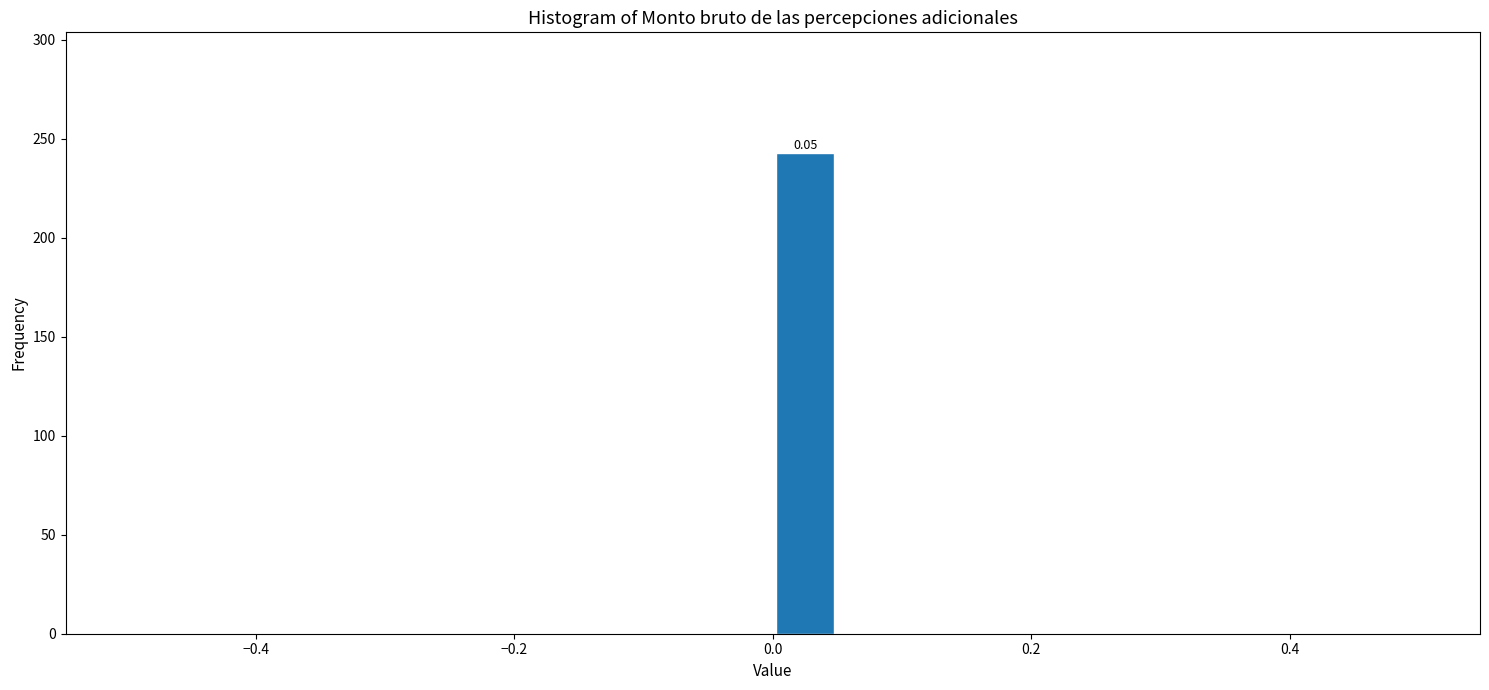

Read against the x-axis, roughly where is the centre of the tallest bar?

0.02